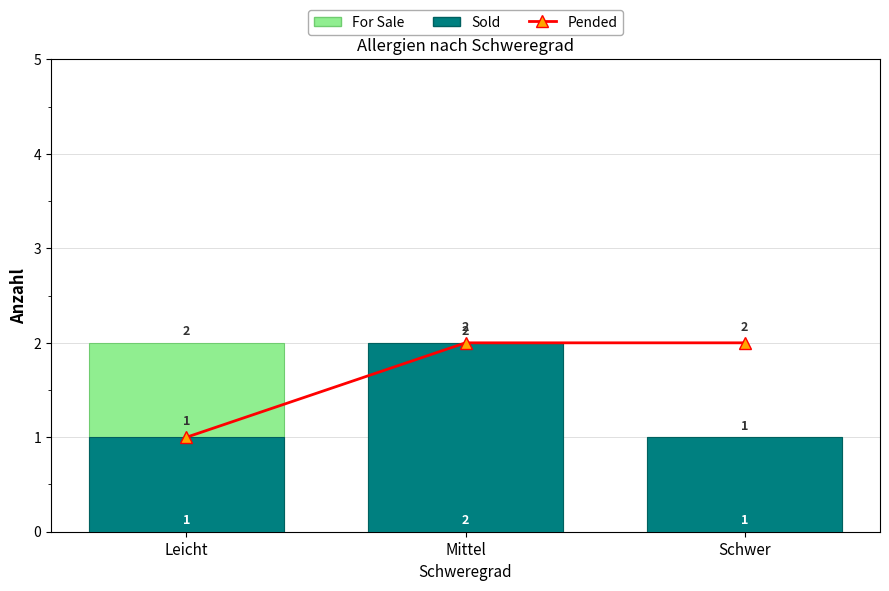

List the series in order of their peak value, lowest first.

Pended, For Sale, Sold